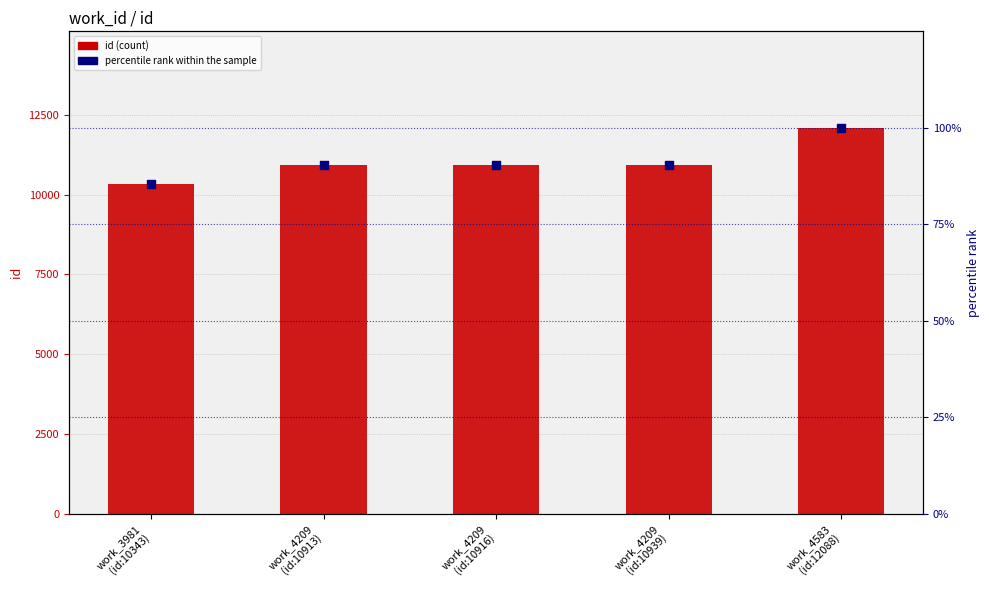

At which category is the sum across all series the highest?

work_4583
(id:12088)